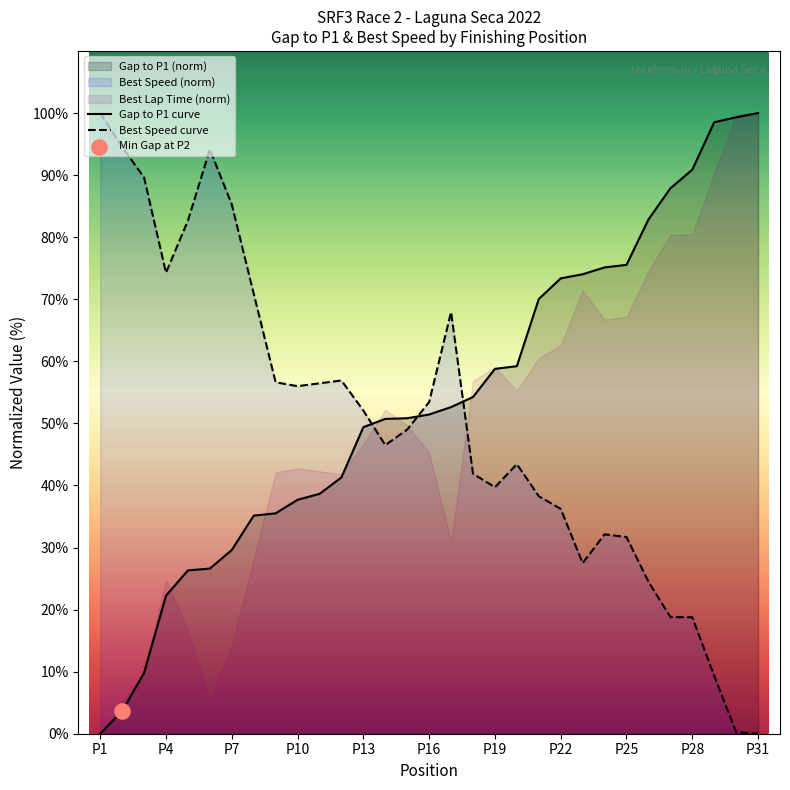

Which series contains the highest Y value?

Position